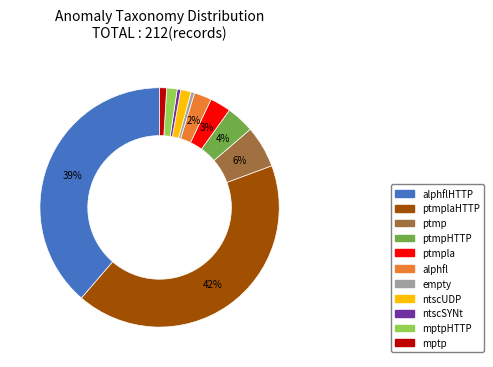

Between empty and alphflHTTP, which is larger?

alphflHTTP